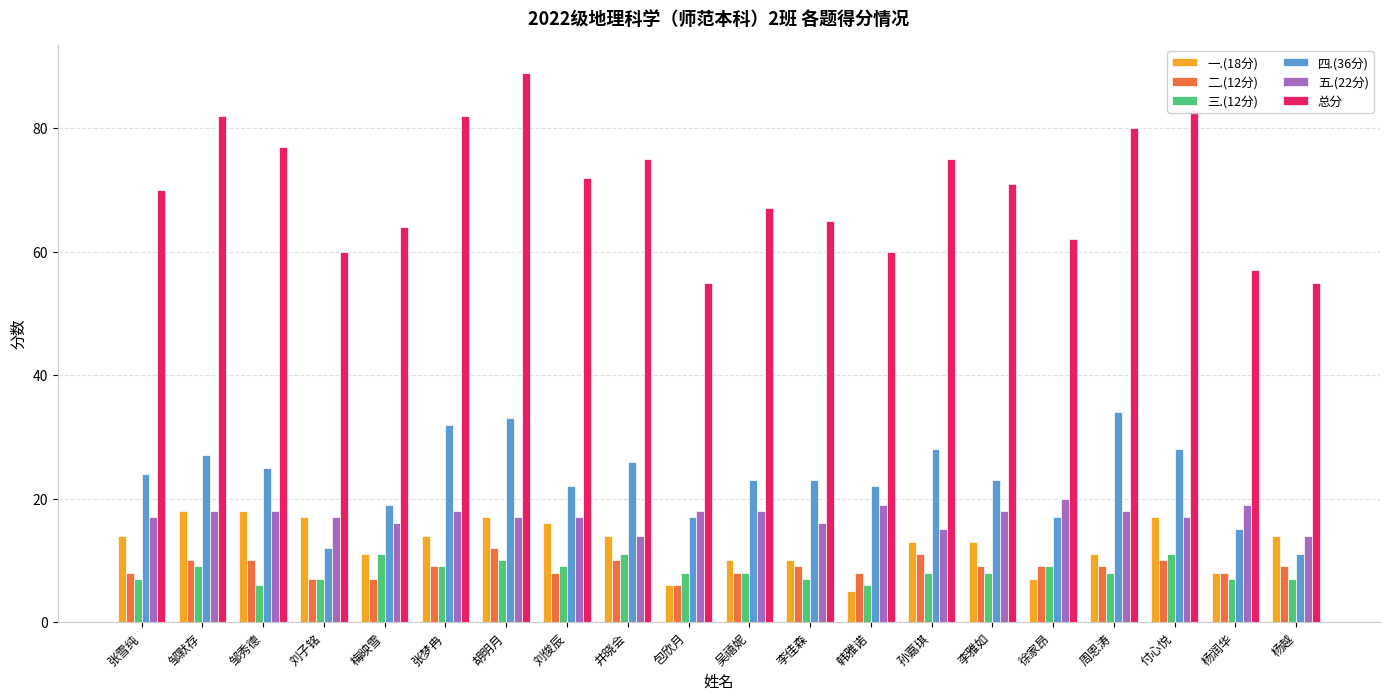

List the series in order of their peak value, highest first.

总分, 四.(36分), 五.(22分), 一.(18分), 二.(12分), 三.(12分)